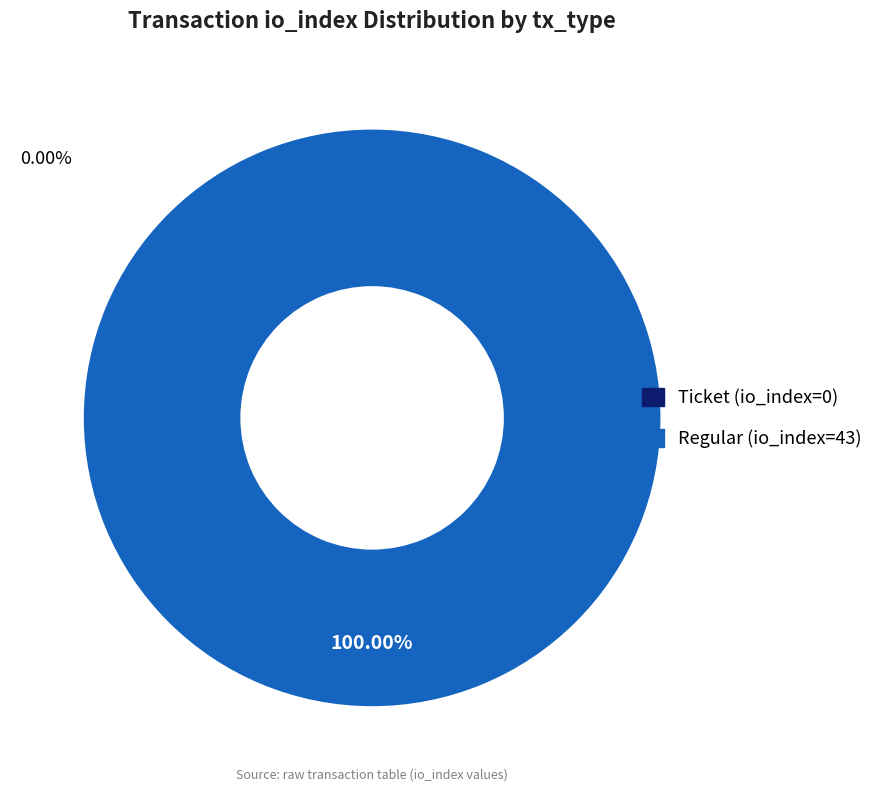

What percentage is the Regular (io_index=43) slice, to the nearest percent?

100%